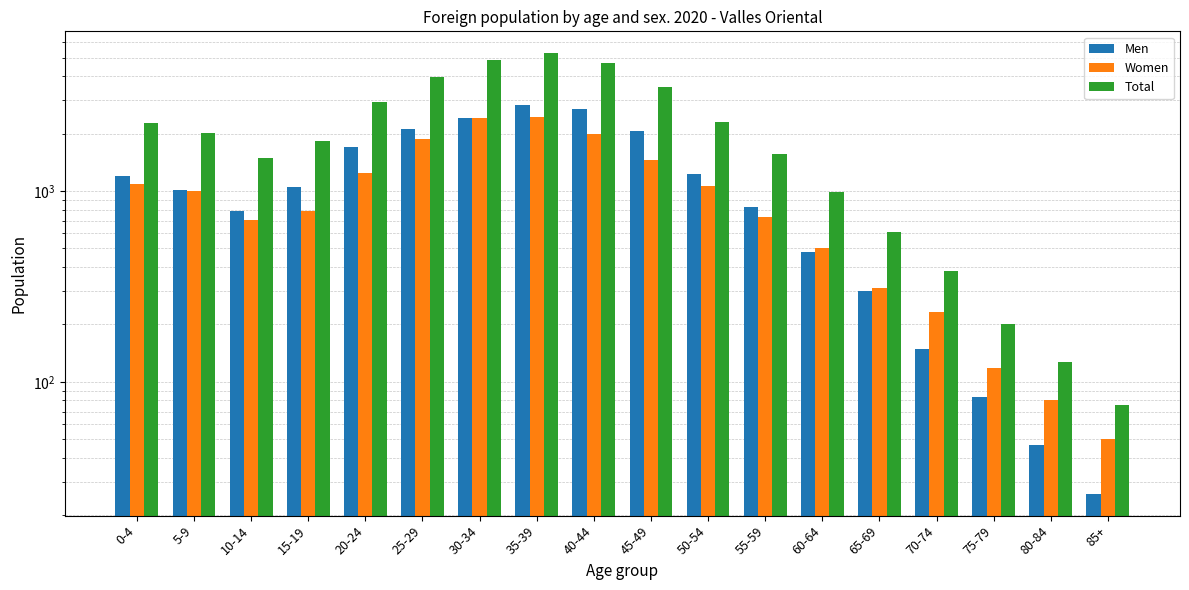

What is the maximum value shown in the chart?

5262